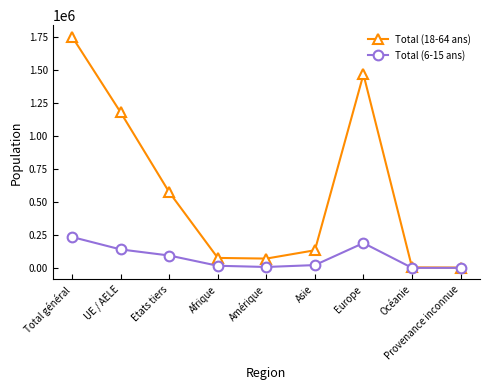

True or false: Total (18-64 ans) has more than 0 points higher than both neighbors.

True